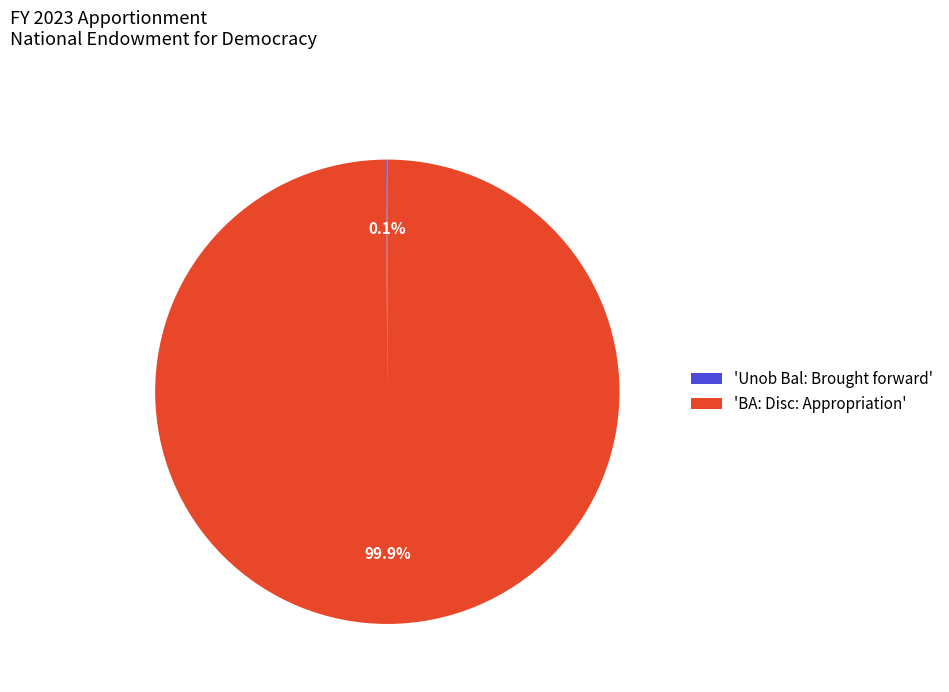

What percentage is NOT represented by 'BA: Disc: Appropriation'?

0.1%